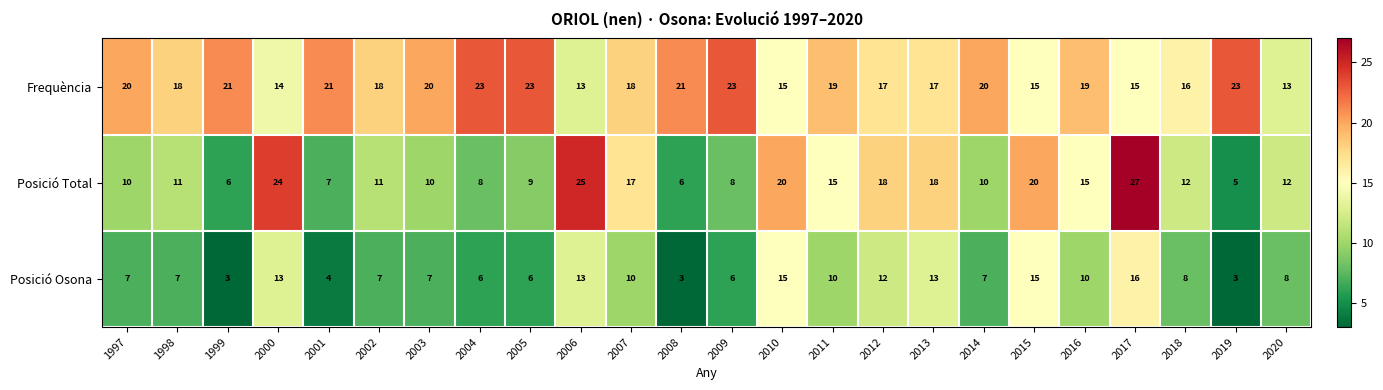

Which series has the largest total across all categories?

Frequència